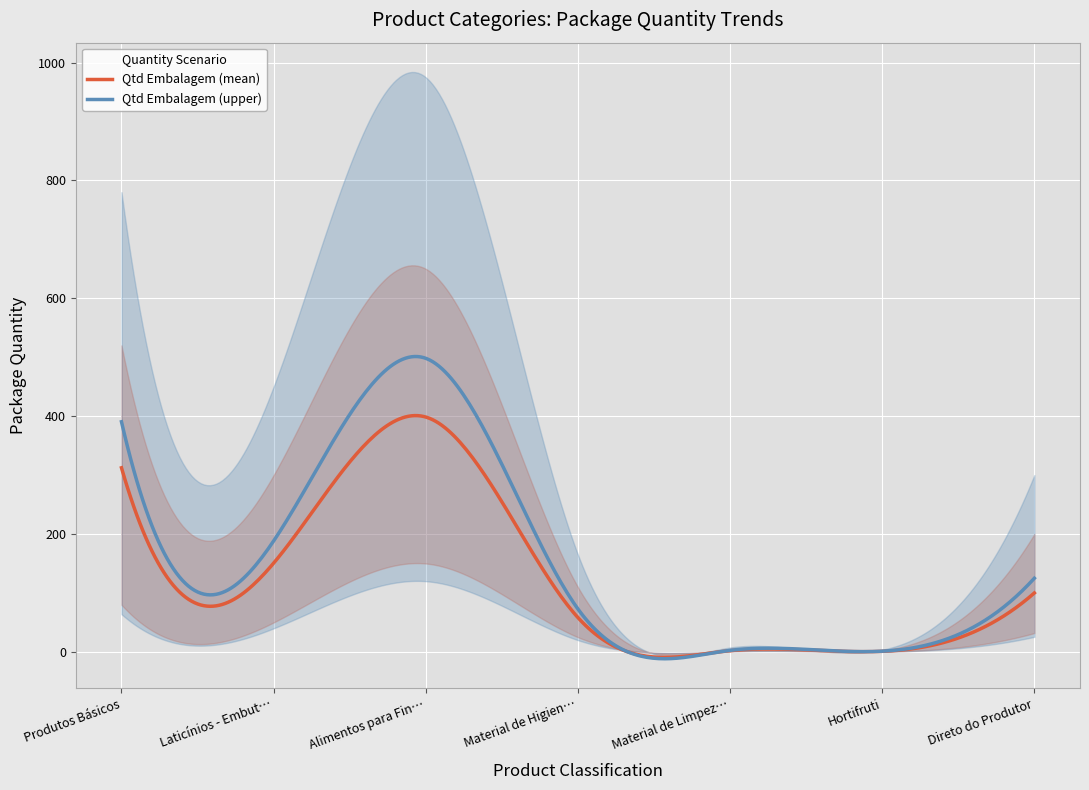

How many data points does each series have?

7